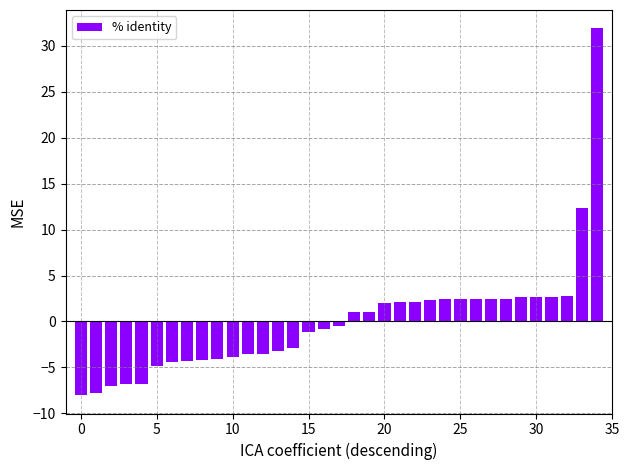

What is the greatest value displayed?

31.9